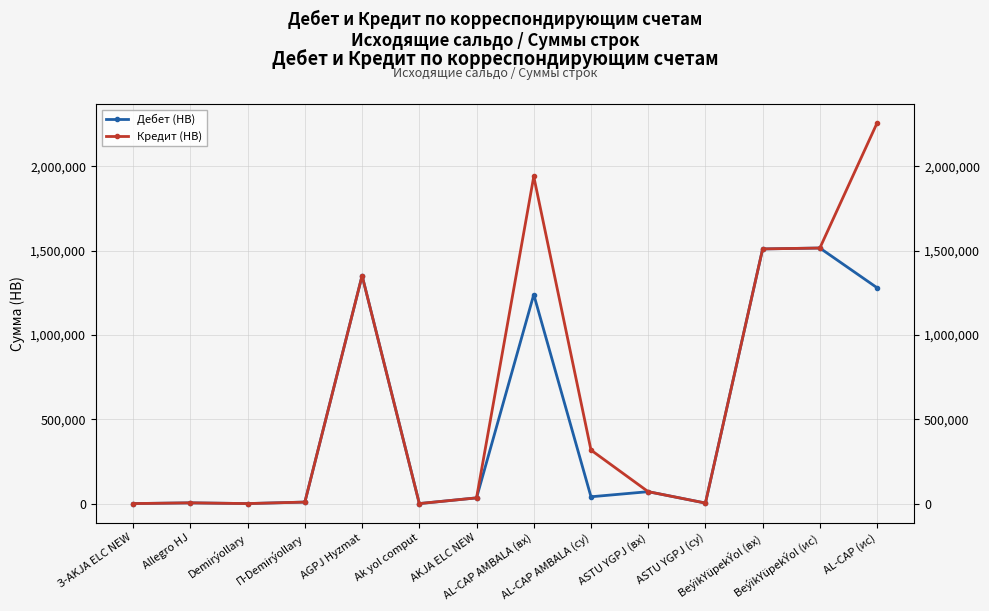

At which label does Дебет (НВ) reach its minimum?

З-AKJA ELC NEW